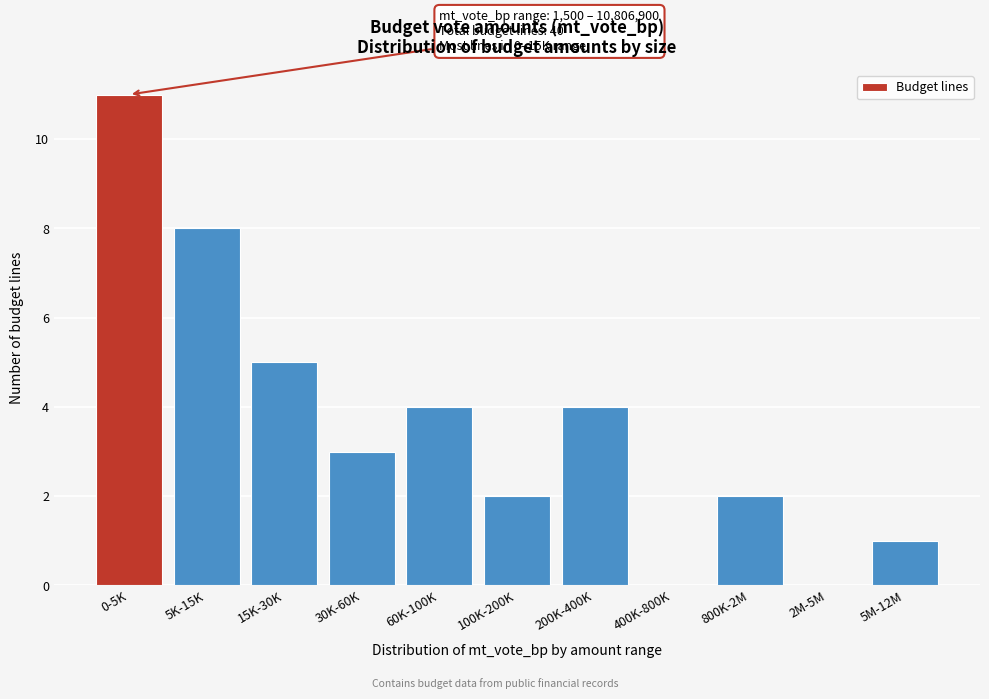

Reading left to right, list all the values displayed in this chart.

0-5K=11	5K-15K=8	15K-30K=5	30K-60K=3	60K-100K=4	100K-200K=2	200K-400K=4	400K-800K=0	800K-2M=2	2M-5M=0	5M-12M=1